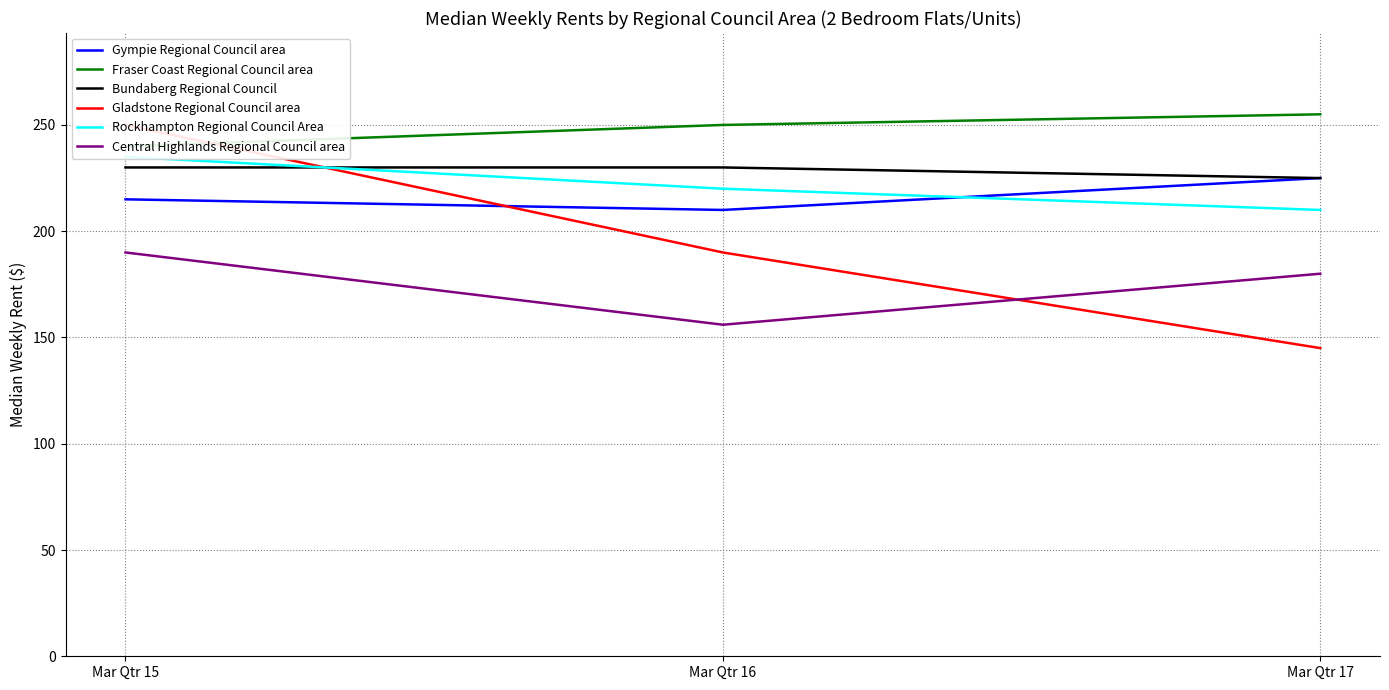

Which category has the lowest value across all series?

Mar Qtr 17